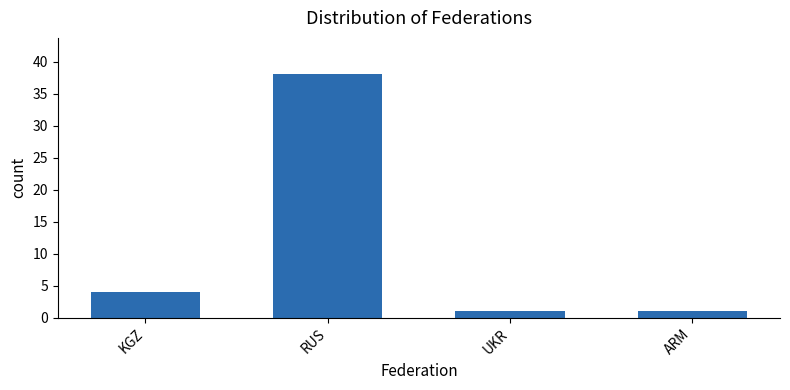

Approximately how many times larger is the value at KGZ compared to UKR?

4.0